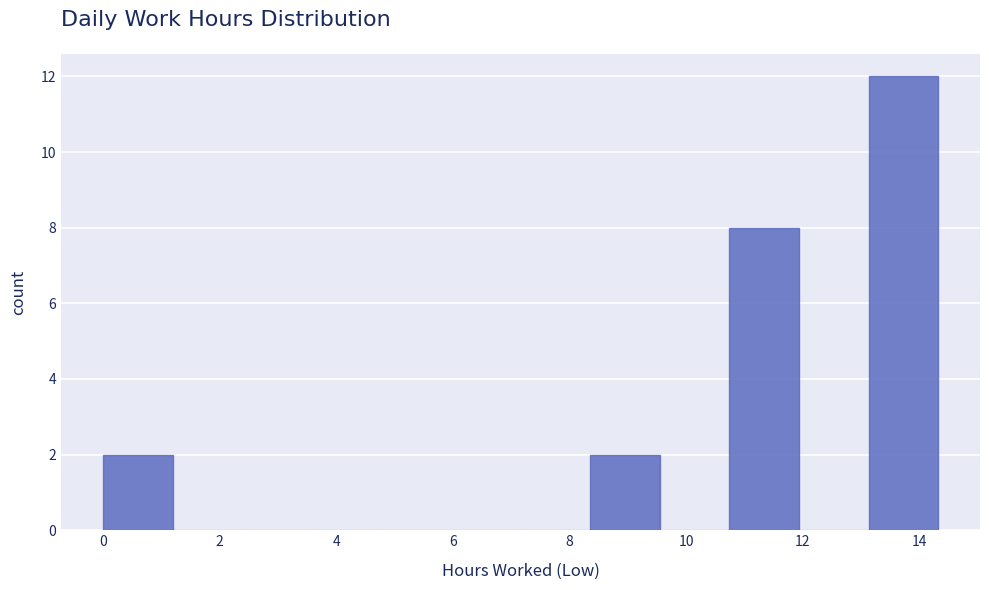

Reading left to right, list every bar in this chart as the range it spans on the x-axis followed by its height. Neither the bar edges nor the heights are printed on the chart, so give them approximately, as read against the axes.

0.0 to 1.2: 2
1.2 to 2.4: 0
2.4 to 3.6: 0
3.6 to 4.8: 0
4.8 to 6.0: 0
6.0 to 7.2: 0
7.2 to 8.4: 0
8.4 to 9.6: 2
9.6 to 10.8: 0
10.8 to 12.0: 8
12.0 to 13.2: 0
13.2 to 14.4: 12